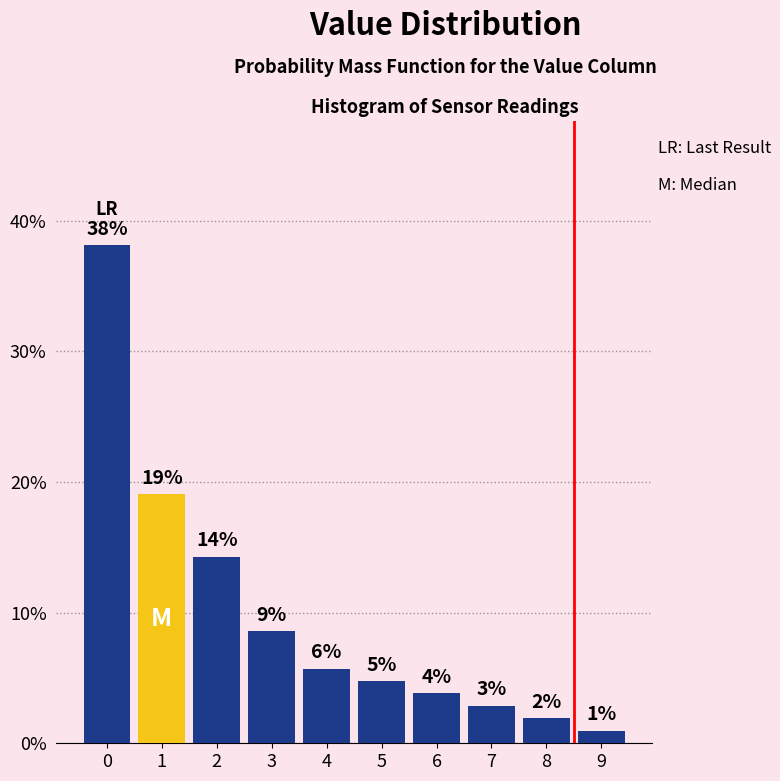

How many bars are there in total?

10